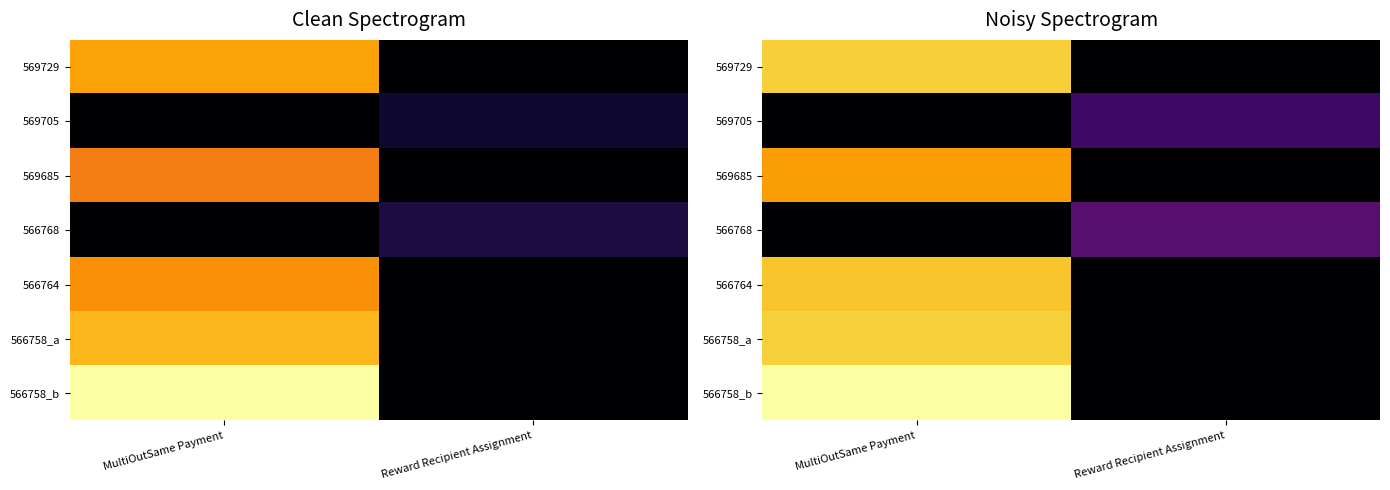

Rank the series at MultiOutSame Payment from lowest to highest value.

569705, 566768, 569685, 566764, 569729, 566758_a, 566758_b